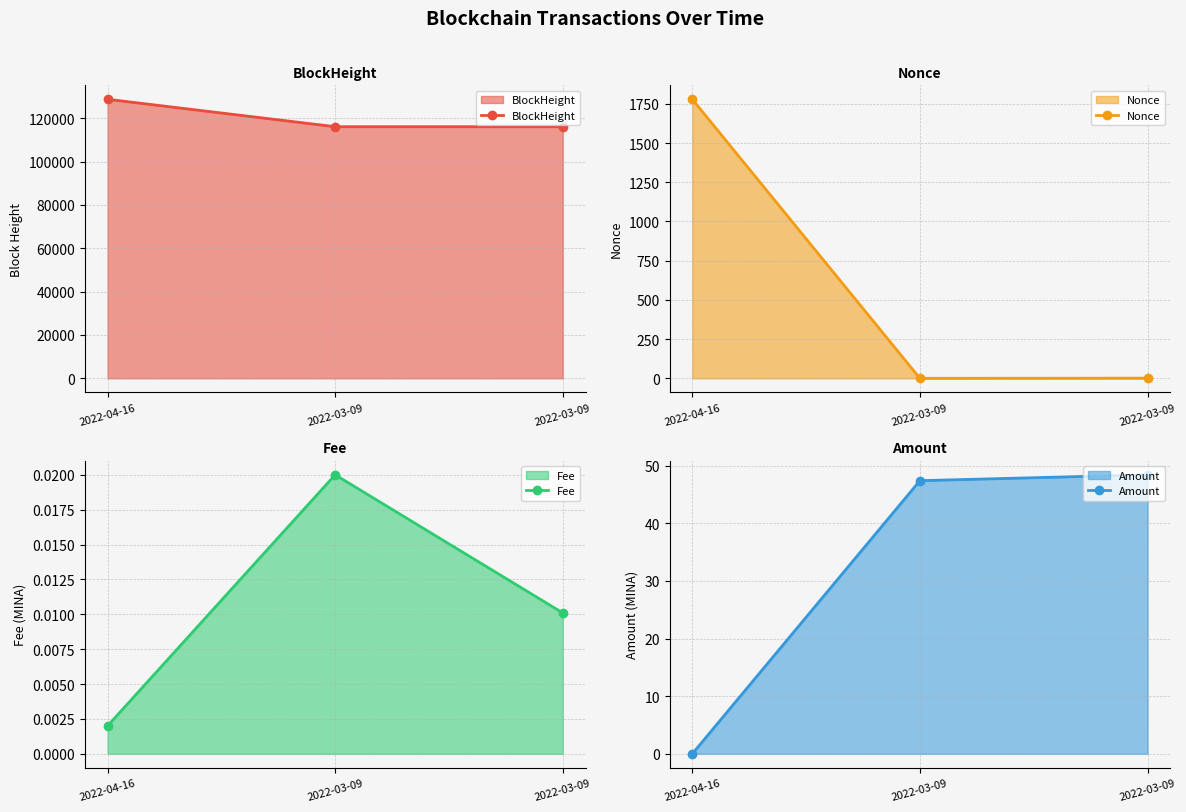

Which category has the lowest value in the Fee series?

2022-04-16